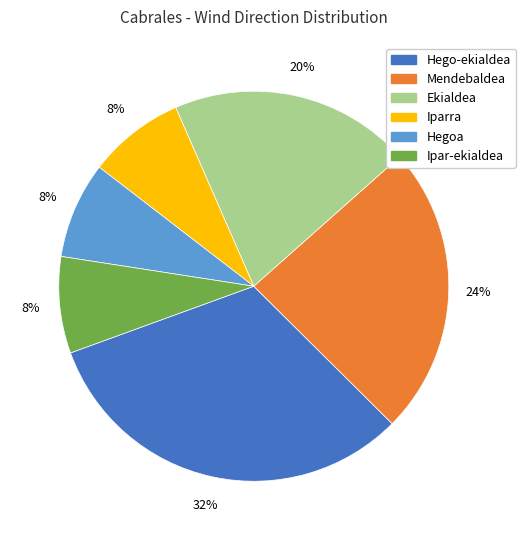

How many slices are in this pie chart?

6